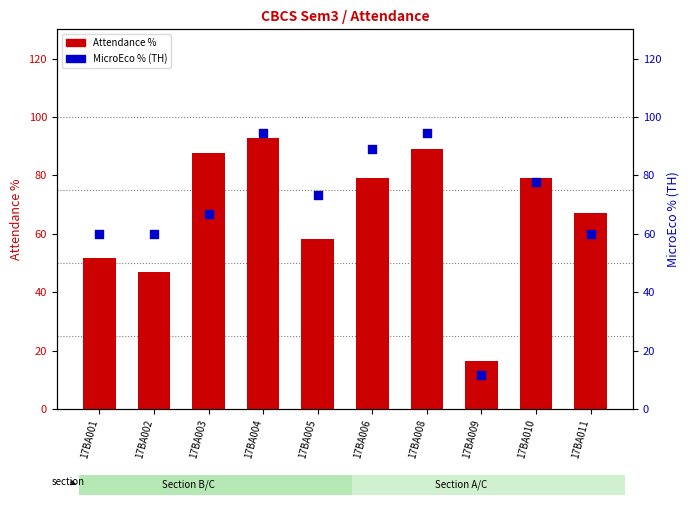

Which series reaches the maximum Y coordinate?

MicroEco % (TH)